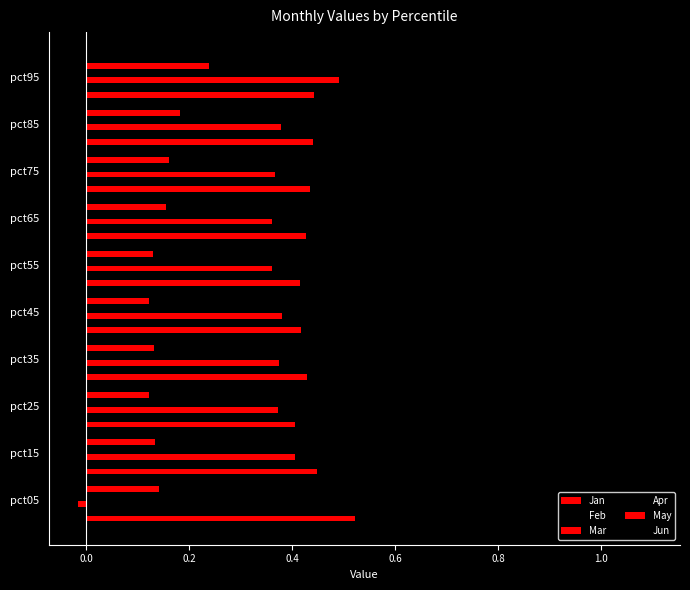

What is the greatest value displayed?

1.1